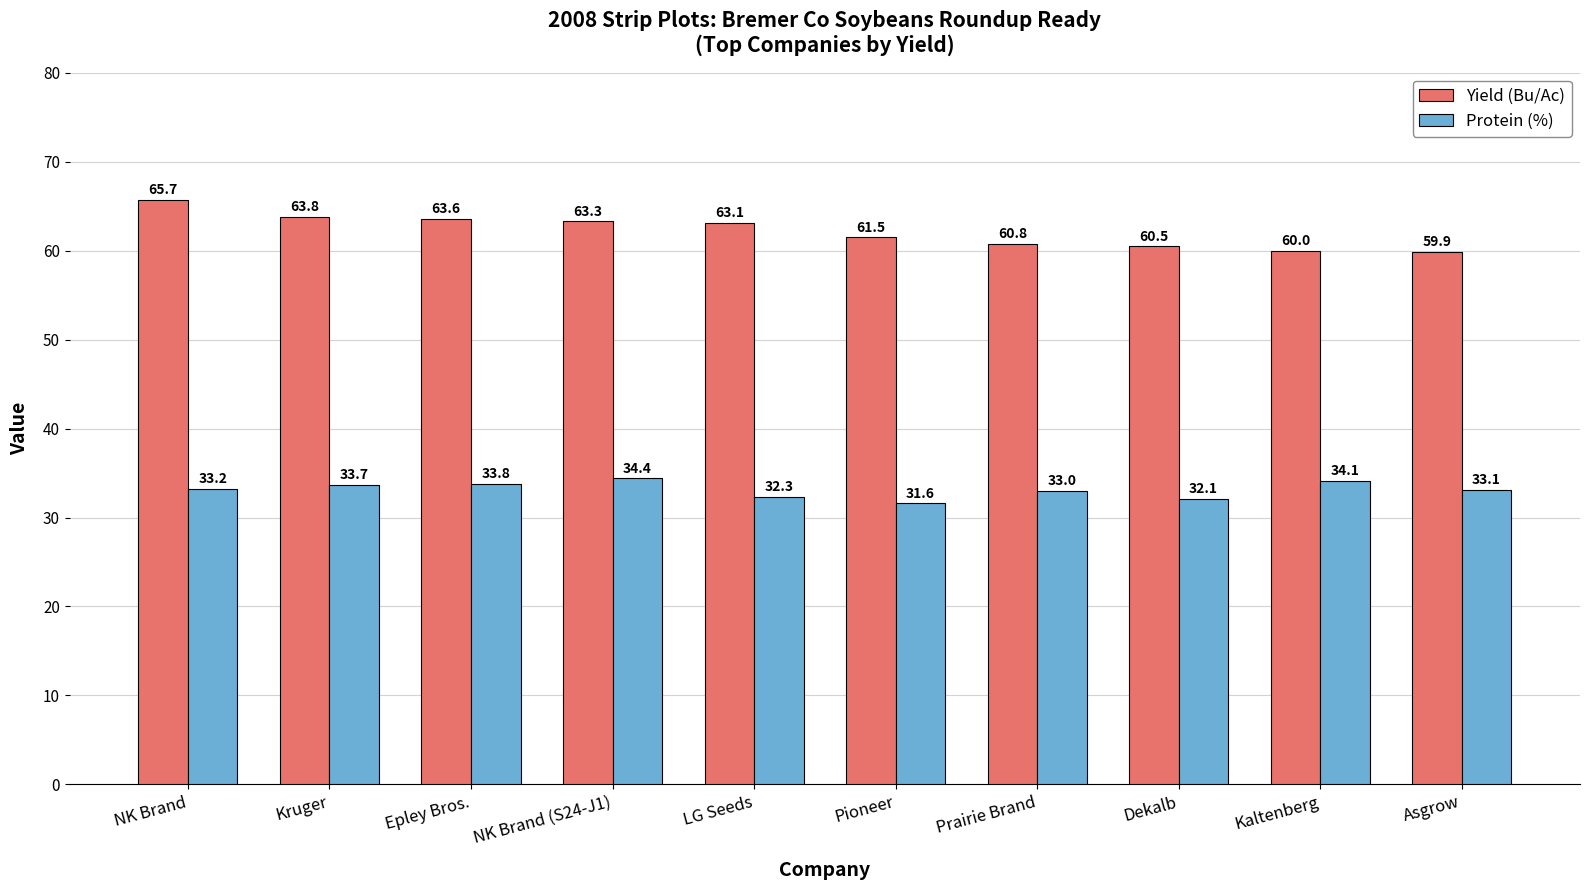

What is the difference between the highest and lowest values at Kaltenberg?

25.9